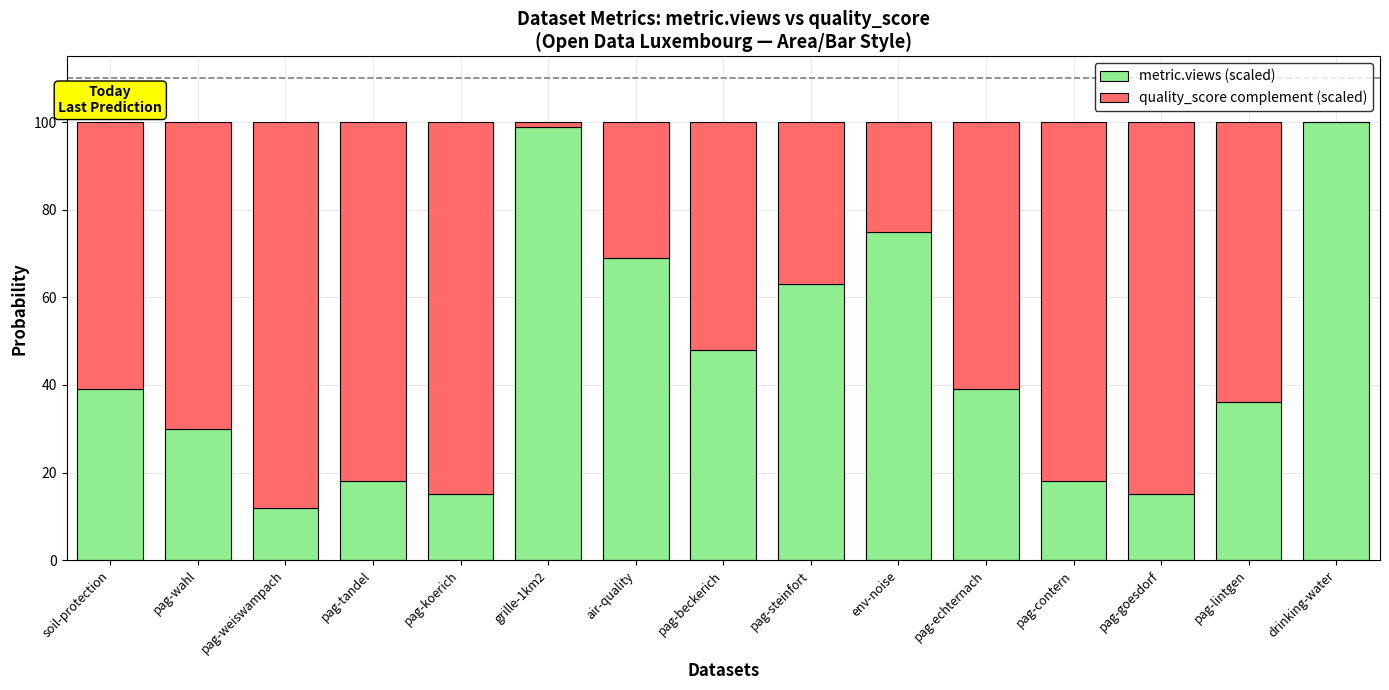

The value of metric.views (scaled) at pag-lintgen is 52. True or false?

False